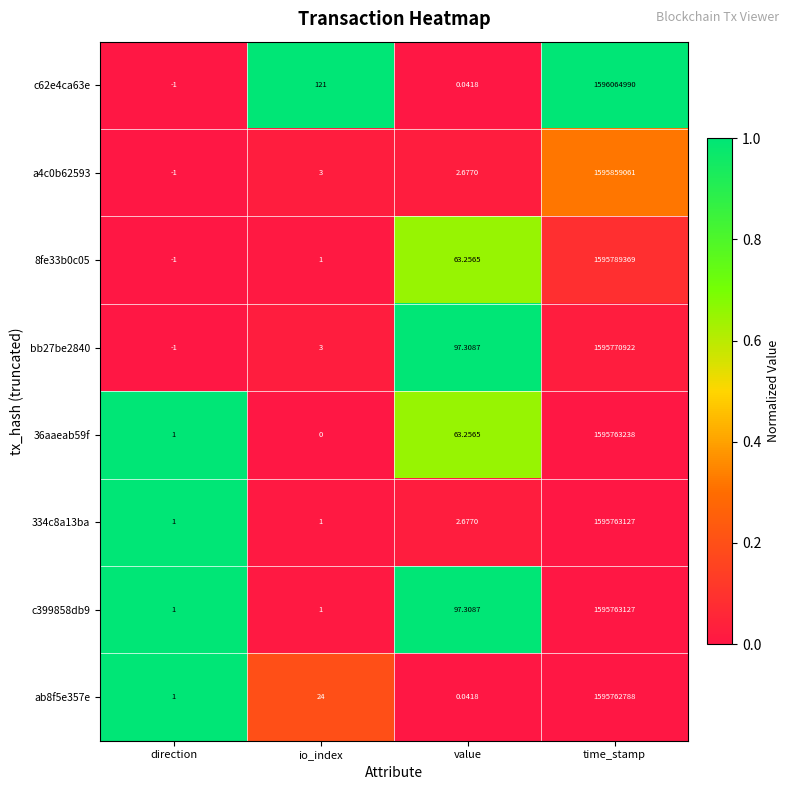

At which label is a4c0b62593 closest to 797929530?

io_index